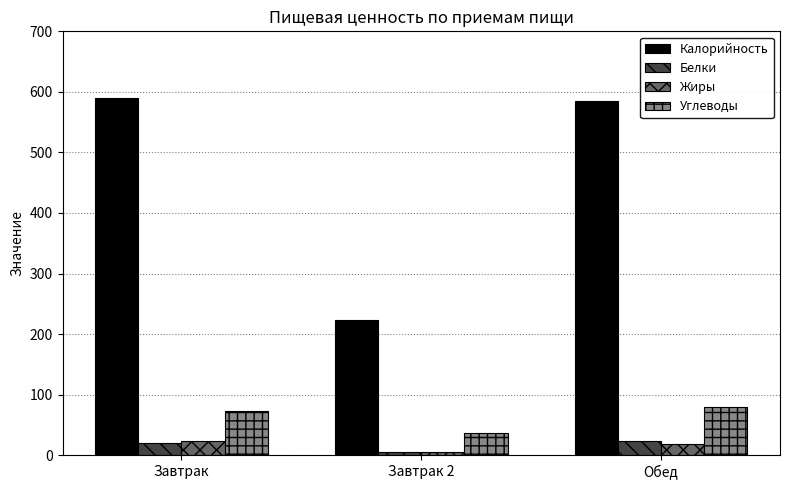

Which series has the largest range (max minus min)?

Калорийность